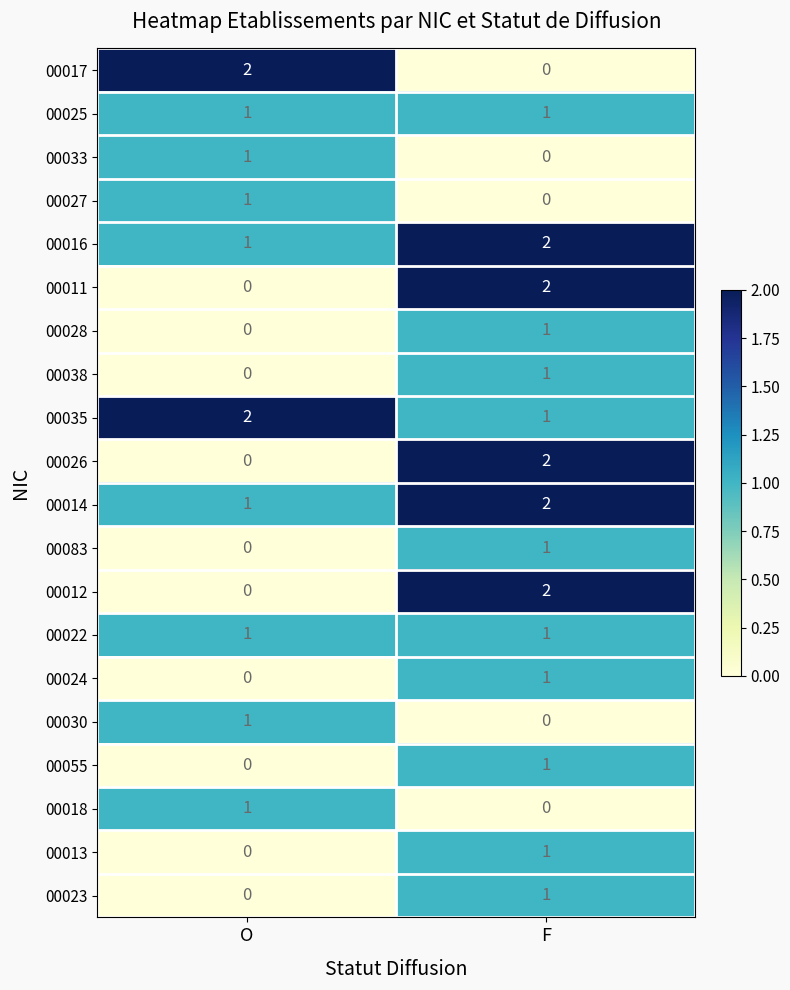

What is the total value across all series at O?

12